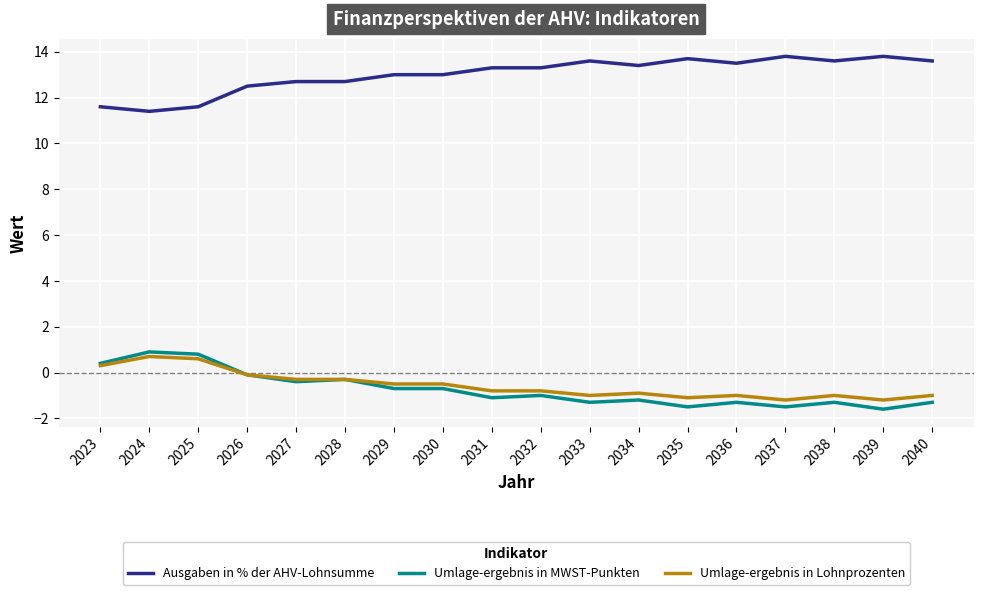

Reading left to right, extract all data points from this chart.

Ausgaben in % der AHV-Lohnsumme: 2023=11.6	2024=11.4	2025=11.6	2026=12.5	2027=12.7	2028=12.7	2029=13.0	2030=13.0	2031=13.3	2032=13.3	2033=13.6	2034=13.4	2035=13.7	2036=13.5	2037=13.8	2038=13.6	2039=13.8	2040=13.6
Umlage-ergebnis in MWST-Punkten: 2023=0.4	2024=0.9	2025=0.8	2026=-0.1	2027=-0.4	2028=-0.3	2029=-0.7	2030=-0.7	2031=-1.1	2032=-1.0	2033=-1.3	2034=-1.2	2035=-1.5	2036=-1.3	2037=-1.5	2038=-1.3	2039=-1.6	2040=-1.3
Umlage-ergebnis in Lohnprozenten: 2023=0.3	2024=0.7	2025=0.6	2026=-0.1	2027=-0.3	2028=-0.3	2029=-0.5	2030=-0.5	2031=-0.8	2032=-0.8	2033=-1.0	2034=-0.9	2035=-1.1	2036=-1.0	2037=-1.2	2038=-1.0	2039=-1.2	2040=-1.0